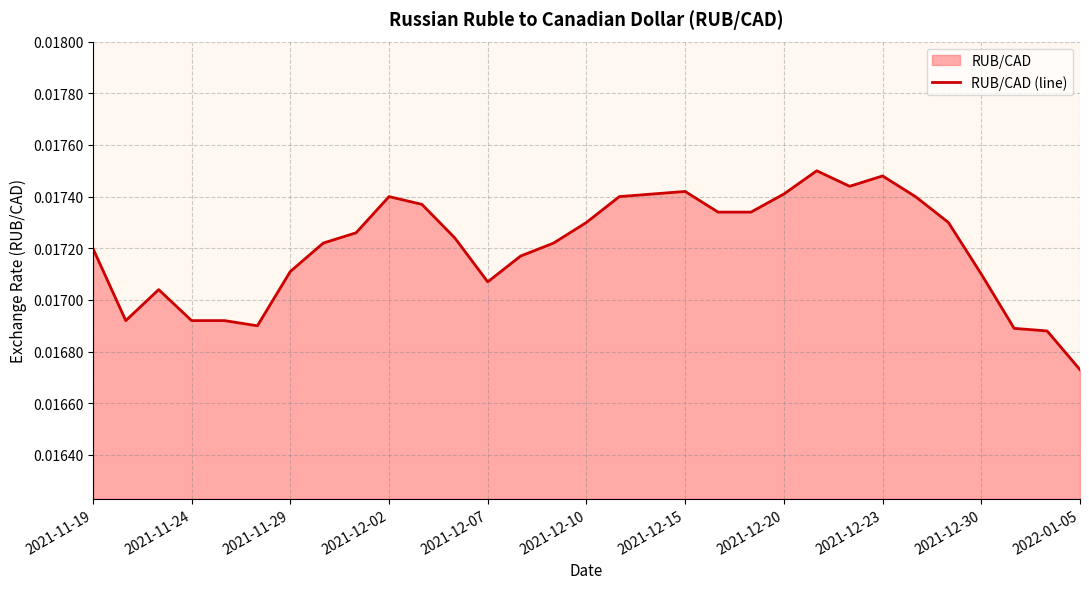

How many lines are shown in the chart?

1